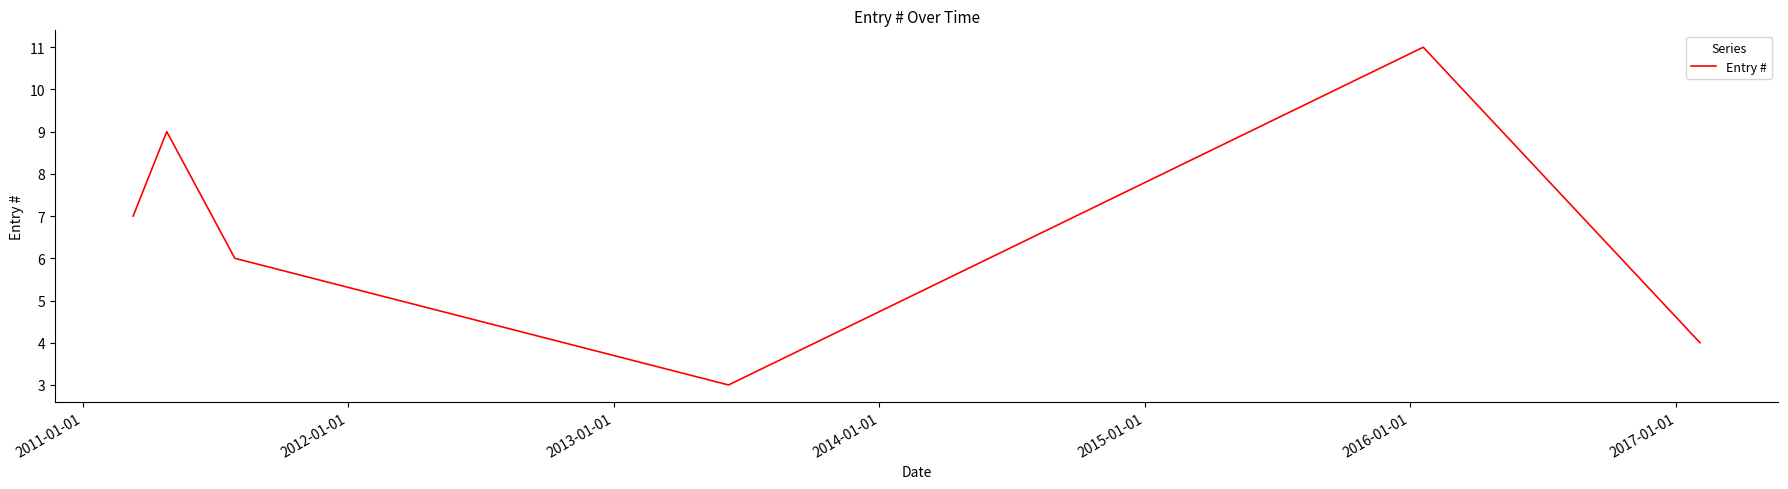

What is the maximum value shown in the chart?

11